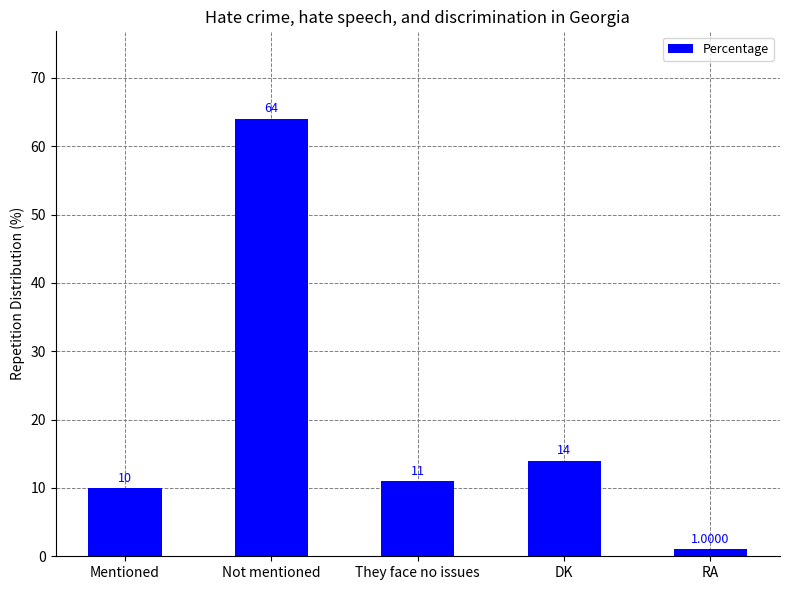

Count the number of data series in this chart.

1